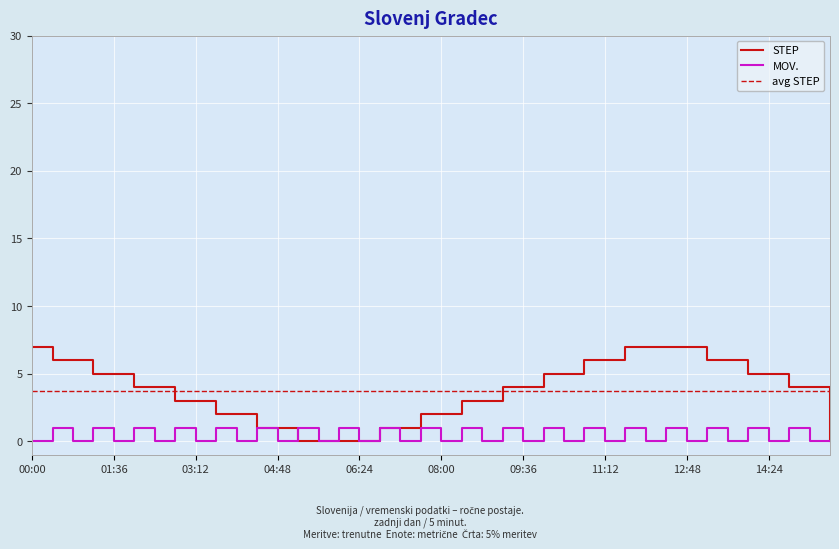

How many lines are shown in the chart?

2